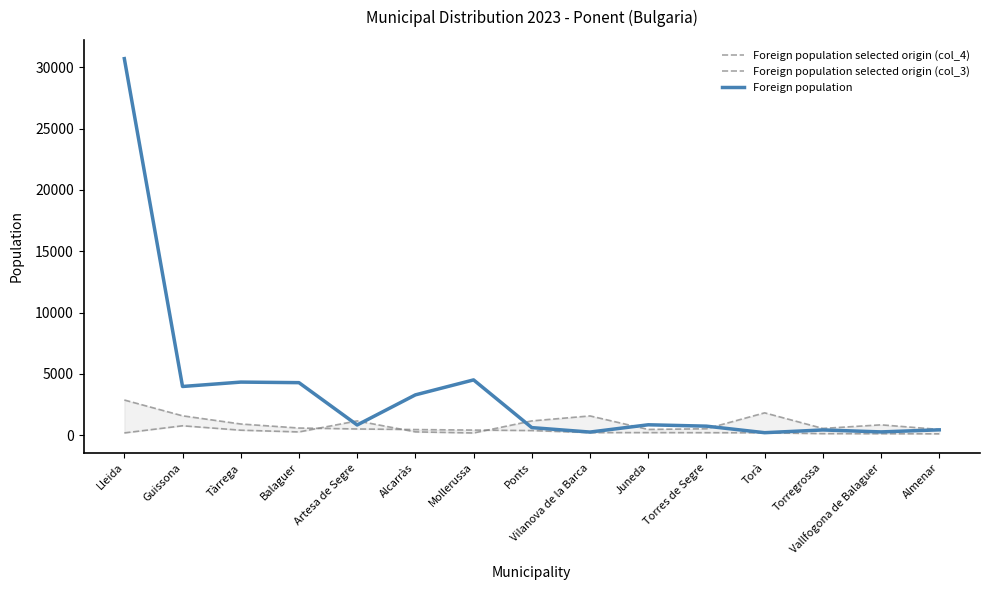

What is the label of the 3rd point from the right?

Torregrossa